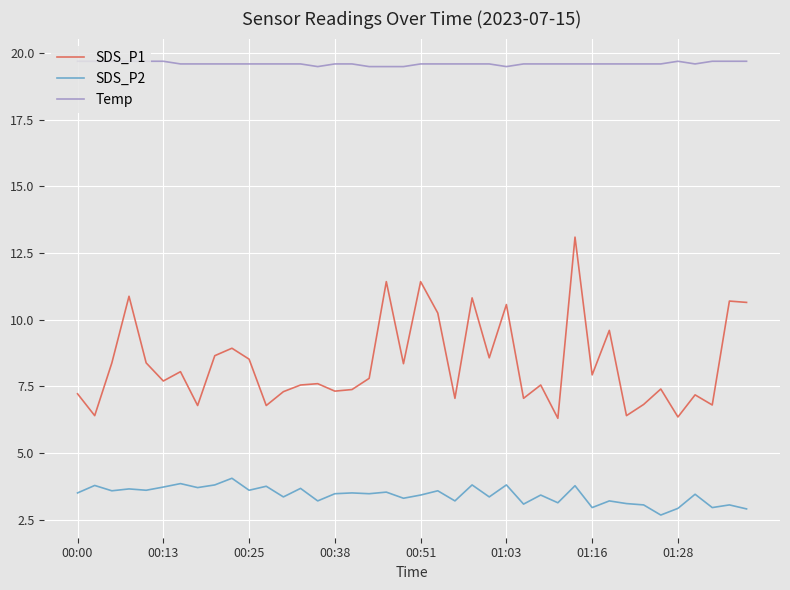

True or false: SDS_P2 and SDS_P1 cross at least once.

False